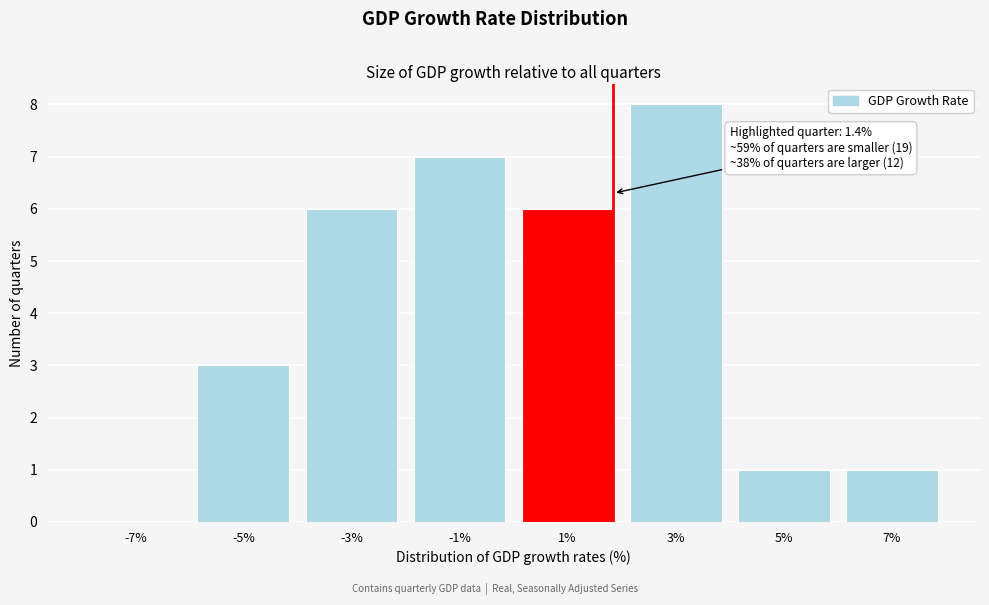

Reading right to left, what are all the values shown in this chart?

7%=1	5%=1	3%=8	1%=6	-1%=7	-3%=6	-5%=3	-7%=0